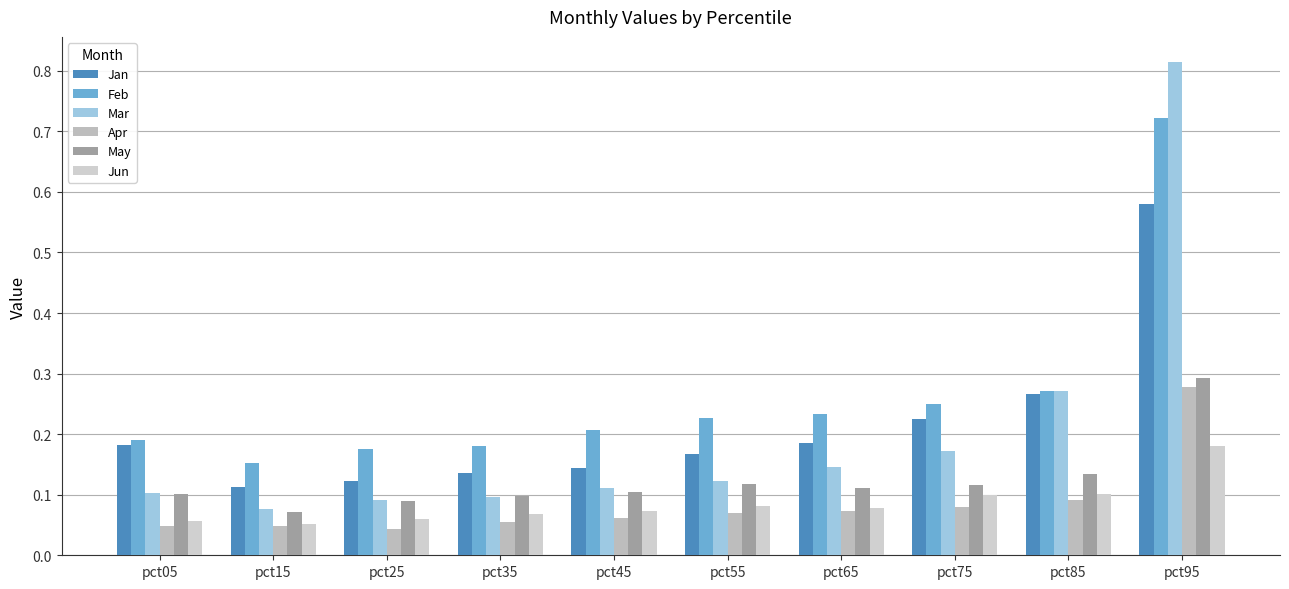

Which category has the highest value across all series?

pct95